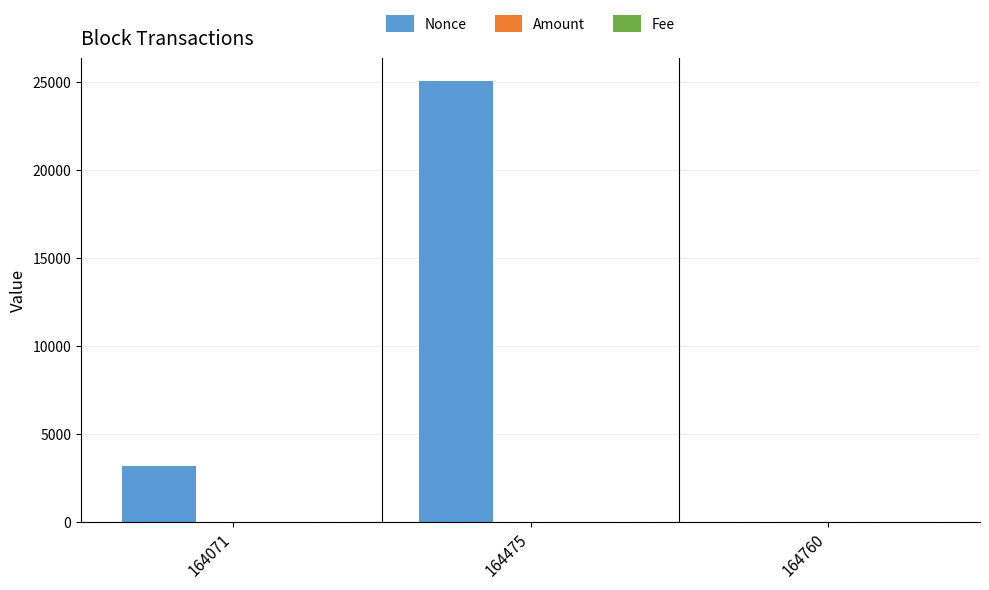

Count the number of data series in this chart.

3